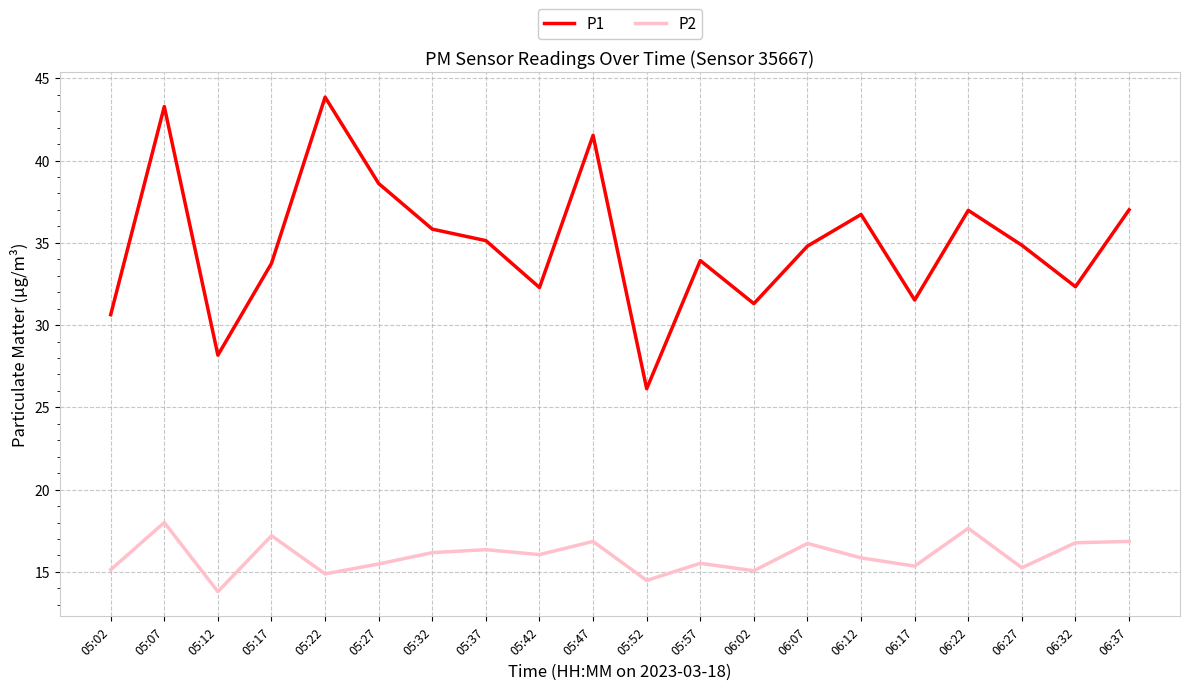

What is the difference between the P1 values at 05:32 and 06:17?

4.3